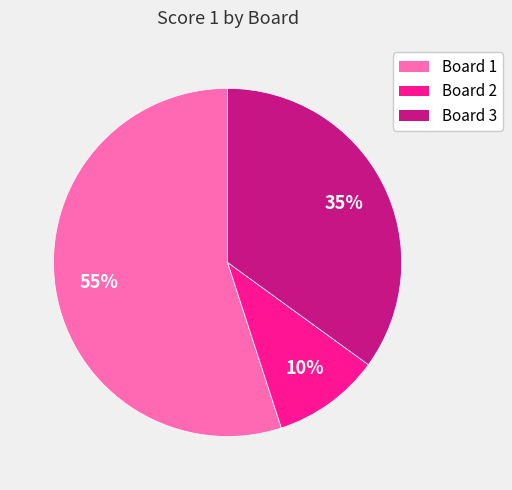

Which category has the biggest portion of the pie?

Board 1